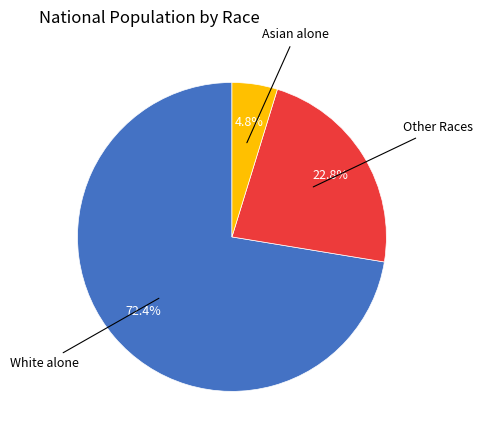

Is there a majority slice in this chart?

Yes